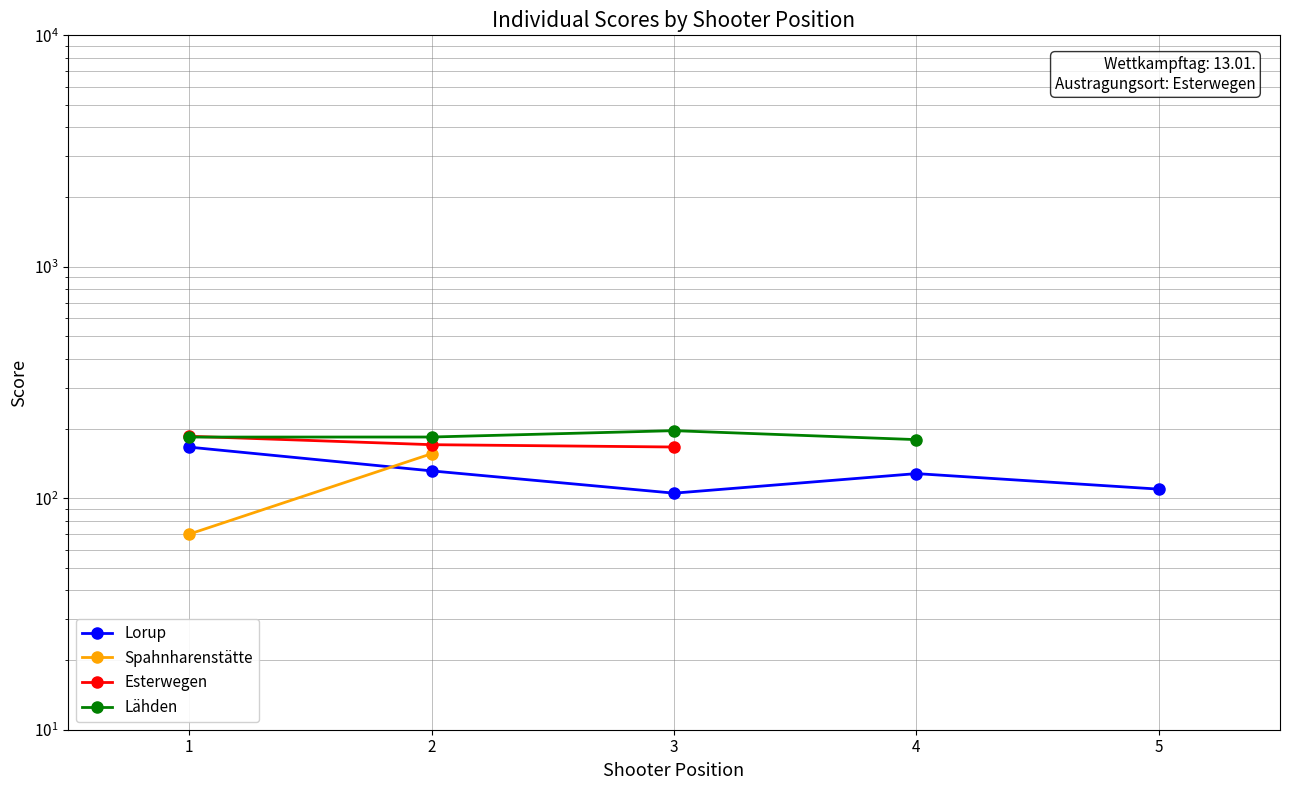

What is the difference between the maximum and minimum values in the Lorup series?

61.1